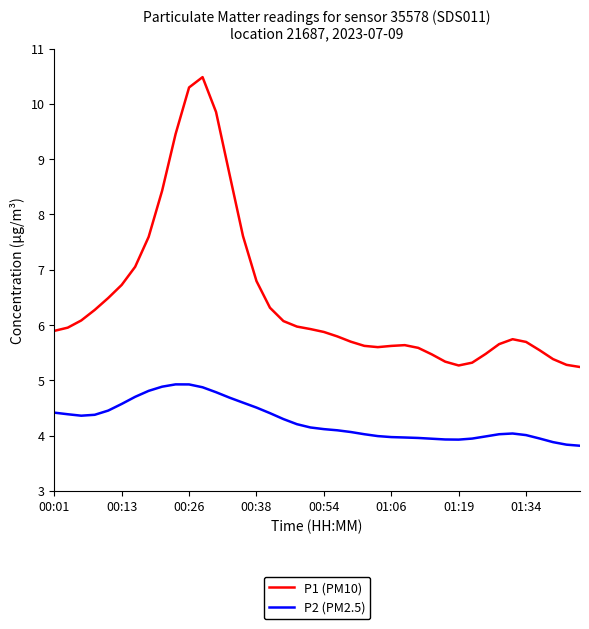

List the series in order of their overall mean, highest first.

P1 (PM10), P2 (PM2.5)